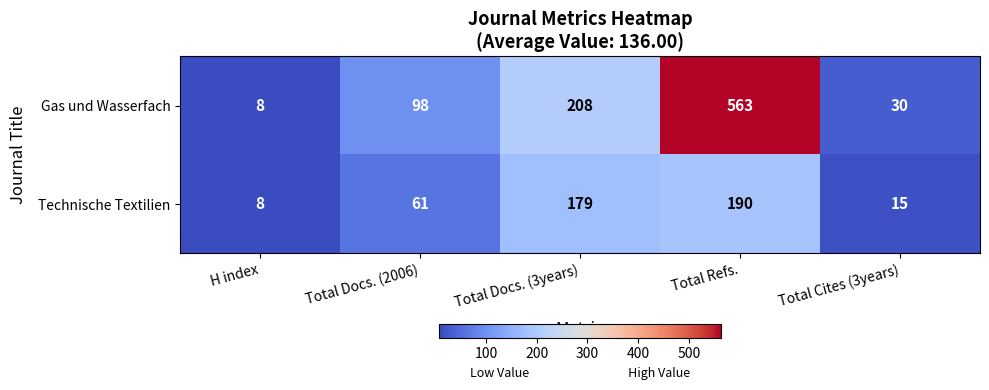

Which series has the widest spread of values?

Gas und Wasserfach